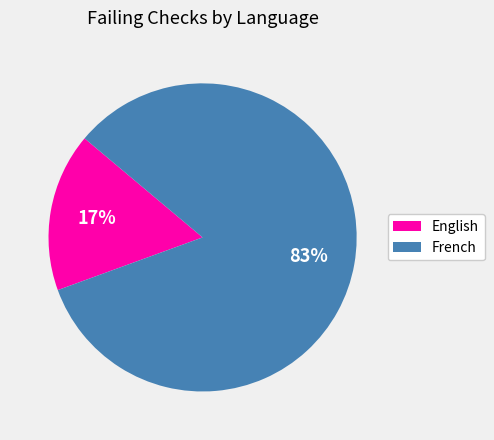

Rank the categories by value from lowest to highest.

English, French